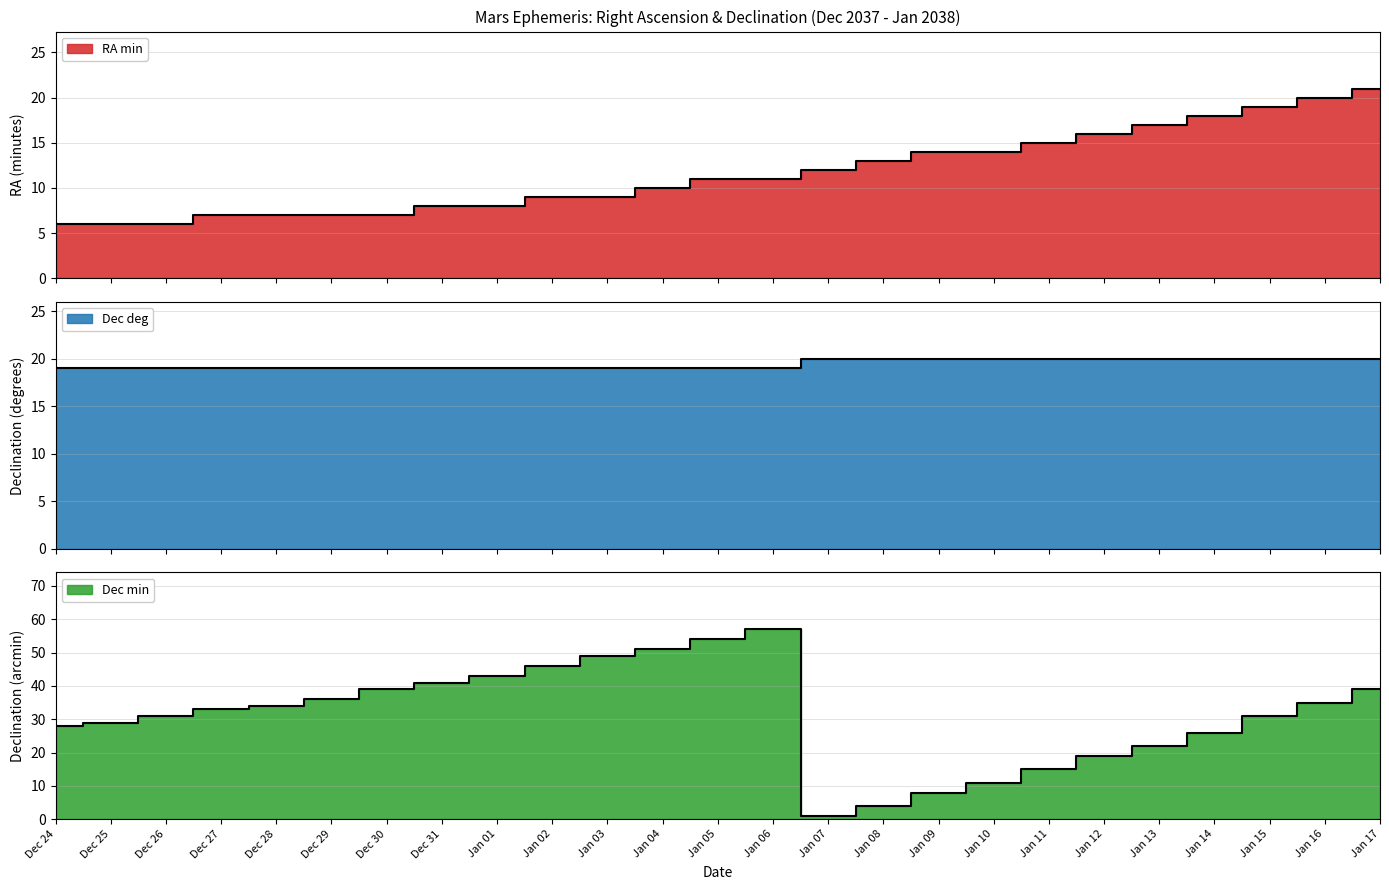

Which series has the widest spread of values?

Dec min